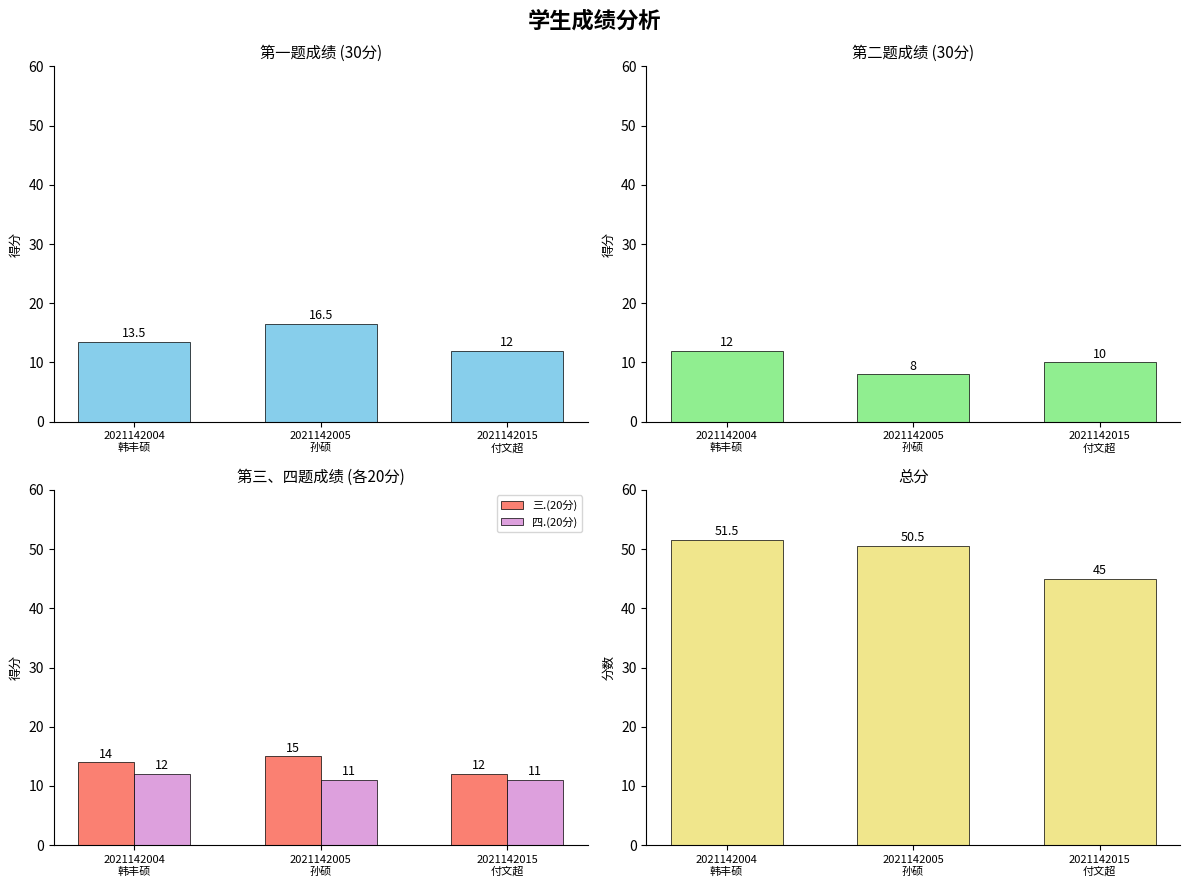

What is the sum of all 四.(20分) values?

34